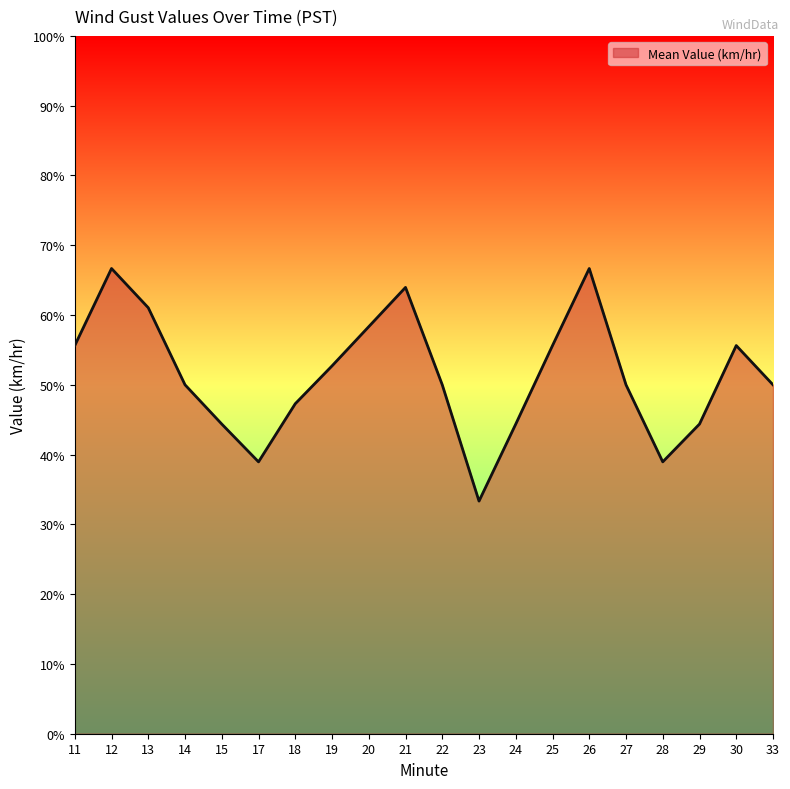

Which category has the lowest value across all series?

23